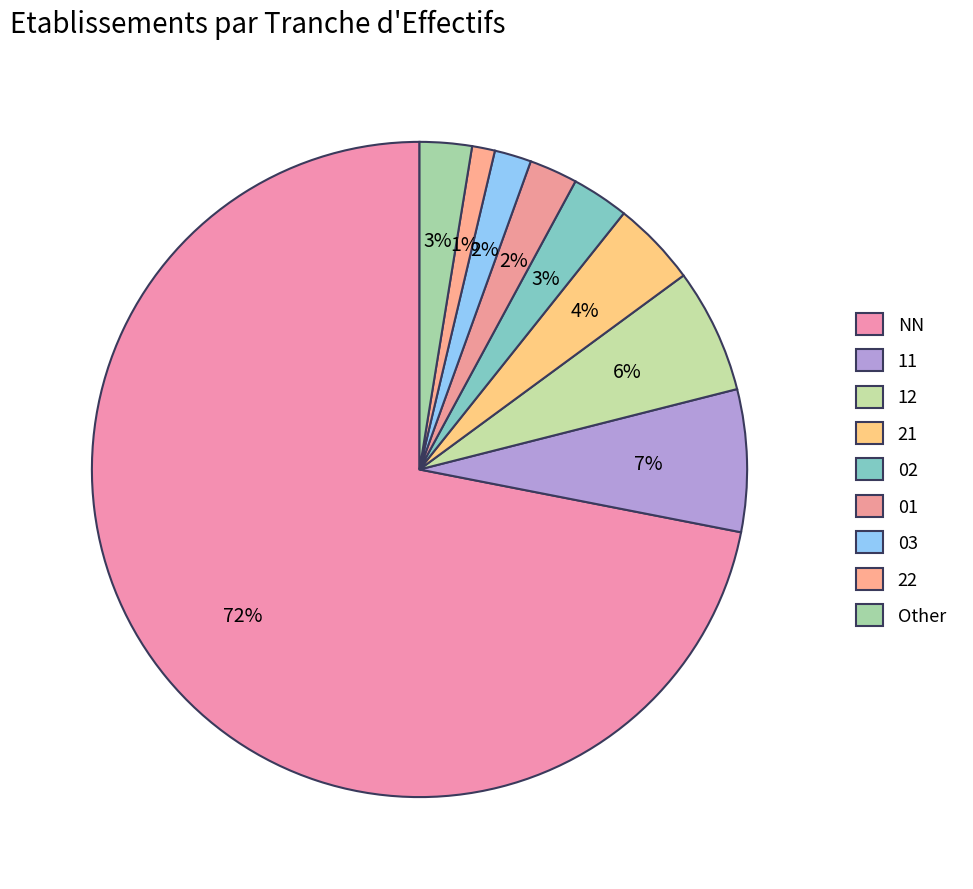

Which has a higher value, 11 or 12?

11